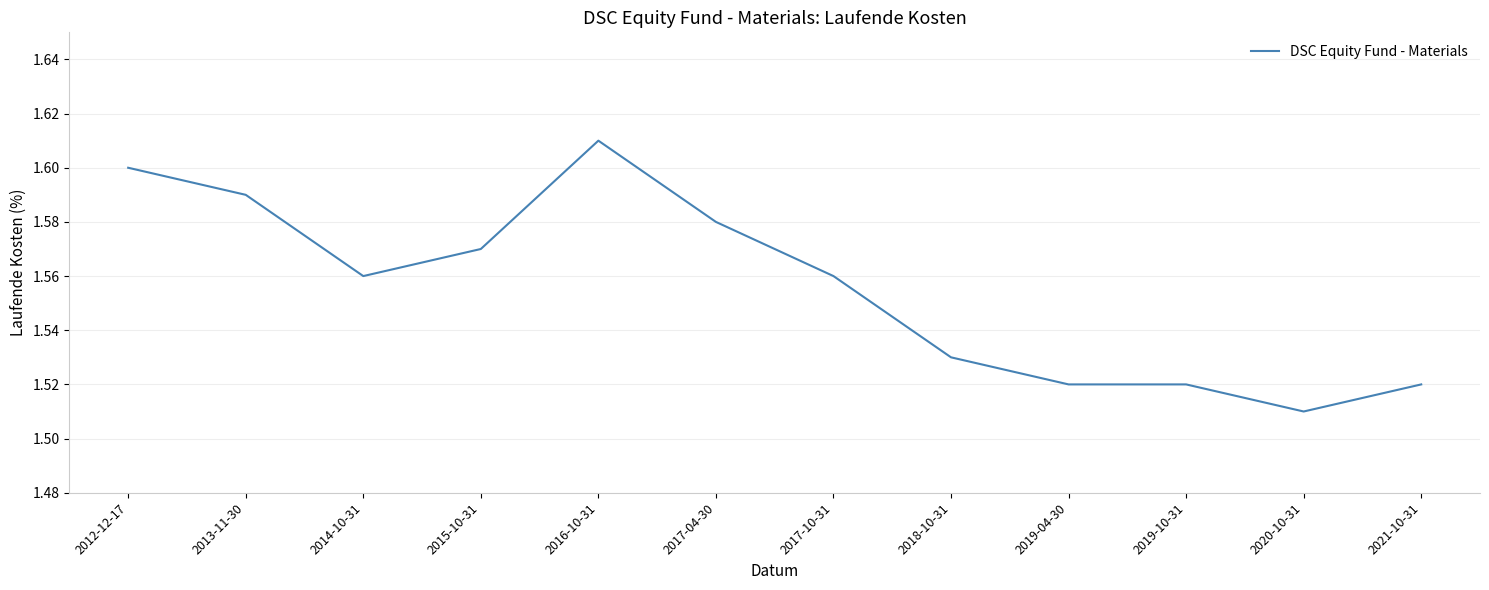

What position from the left is 2019-10-31?

10